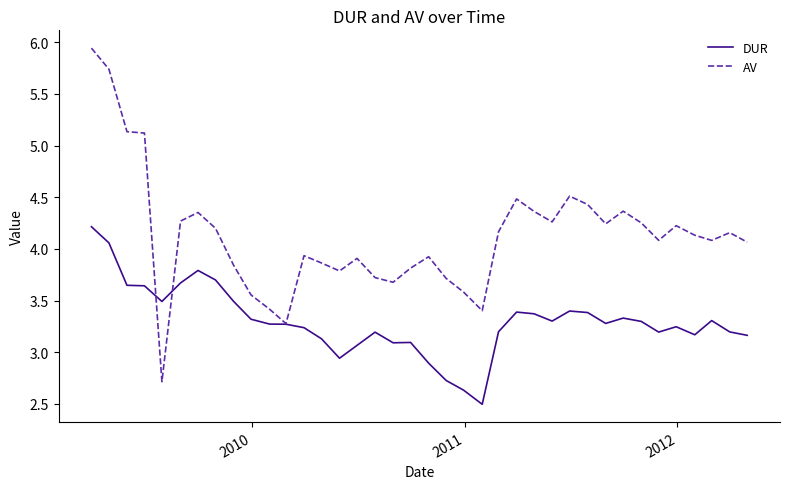

What is the minimum value shown in the chart?

2.5